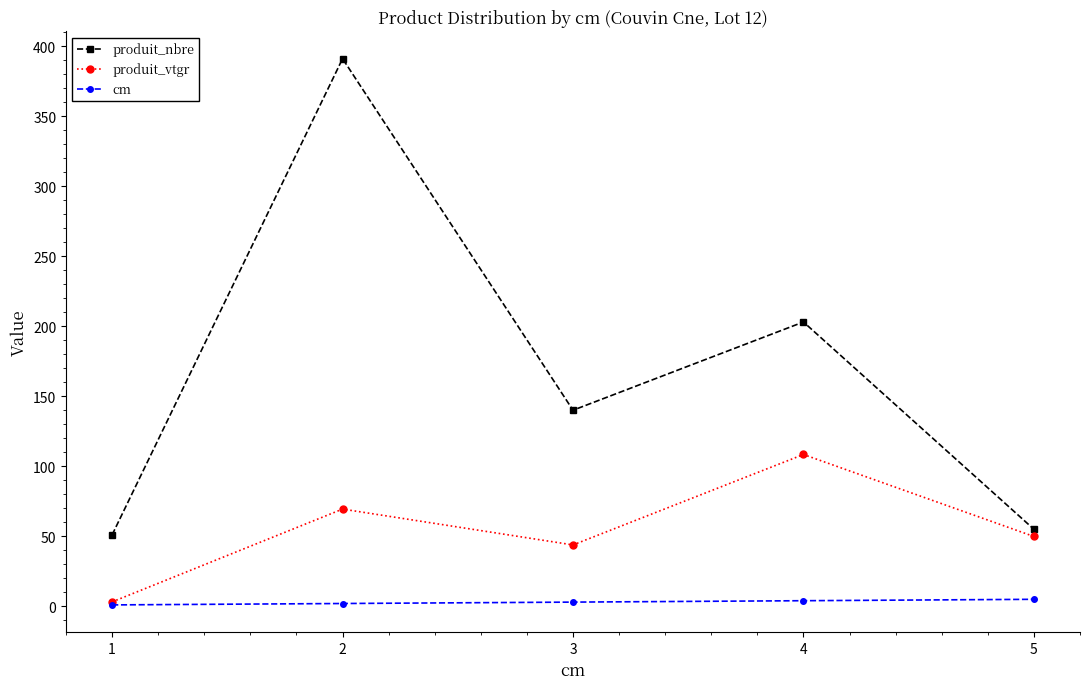

What is the approximate value of produit_nbre at 5?

55.0